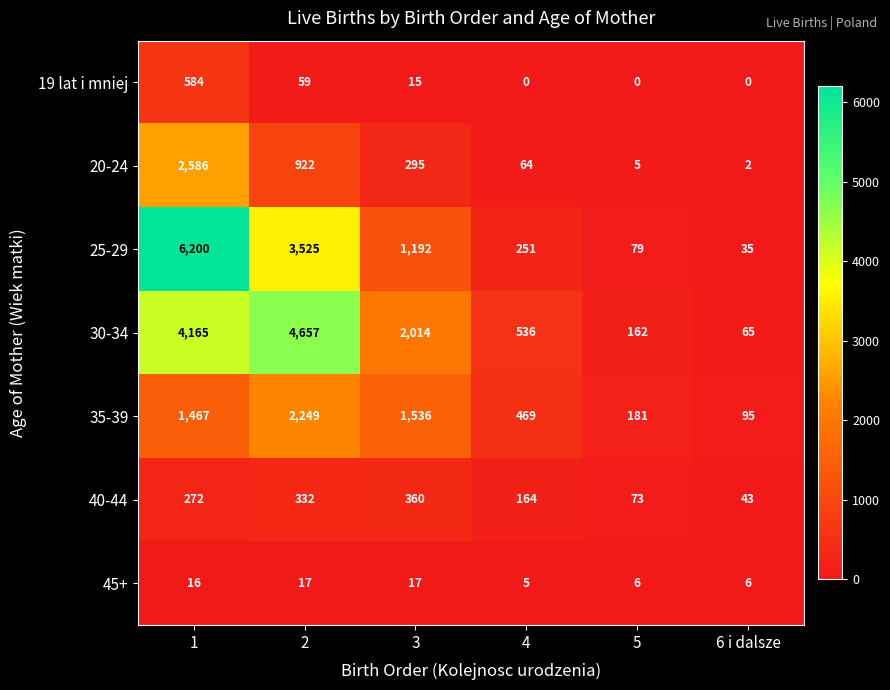

What value does the 40-44 series have at 5?

73